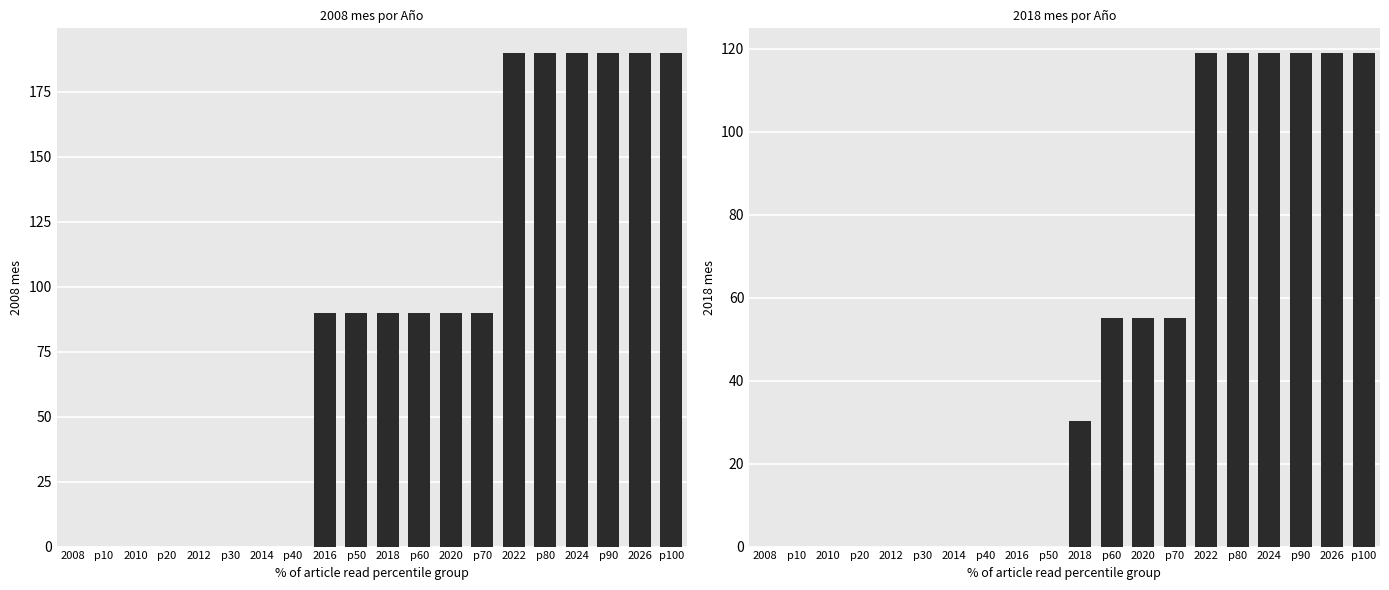

Is it true that 2008 mes equals 190.0 at 2022?

True